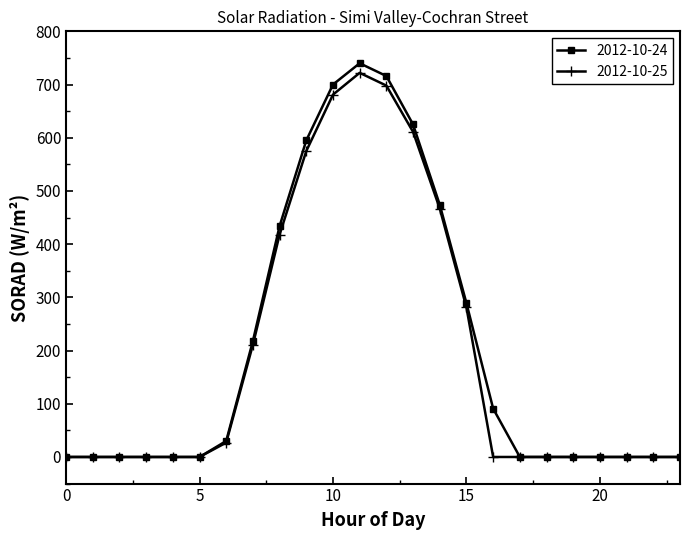

At how many categories does at least one series exceed 657?

3